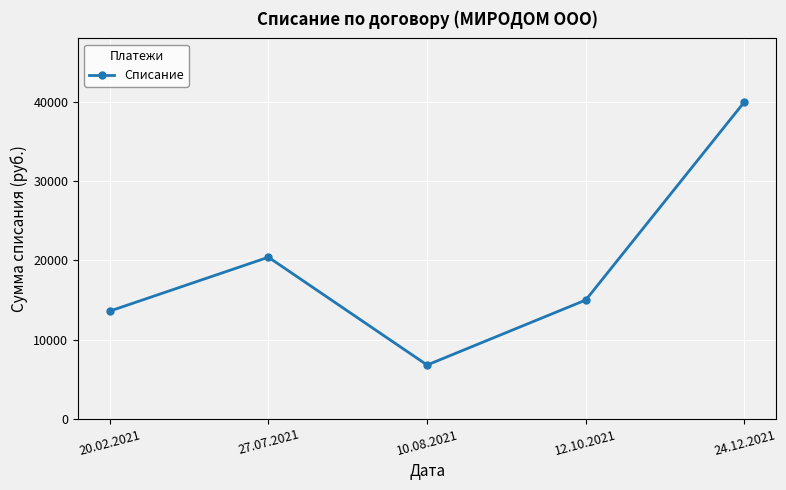

Reading left to right, transcribe all the data shown in this chart.

20.02.2021=13600	27.07.2021=20400	10.08.2021=6800	12.10.2021=15000	24.12.2021=40000